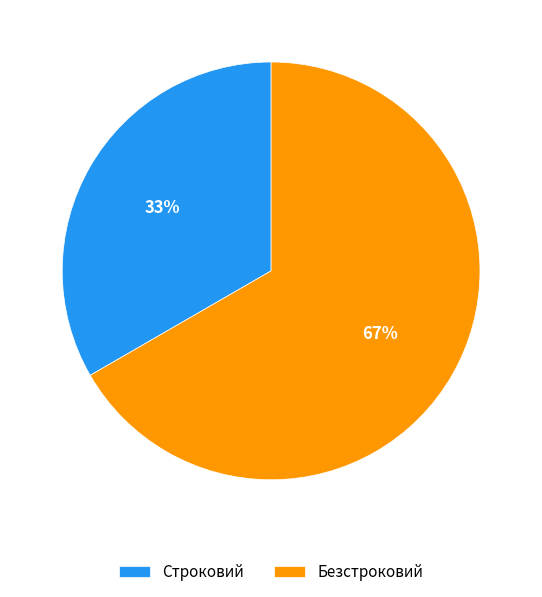

Count the number of slices in the pie.

2